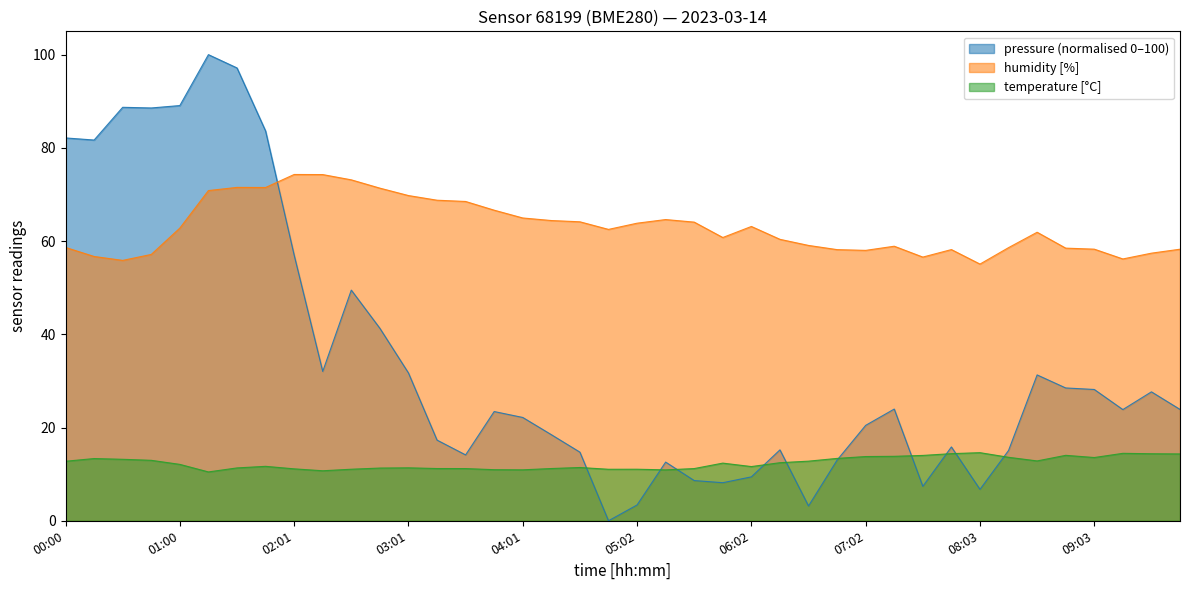

List the series in order of their peak value, lowest first.

temperature [°C], humidity [%], pressure (normalised 0–100)